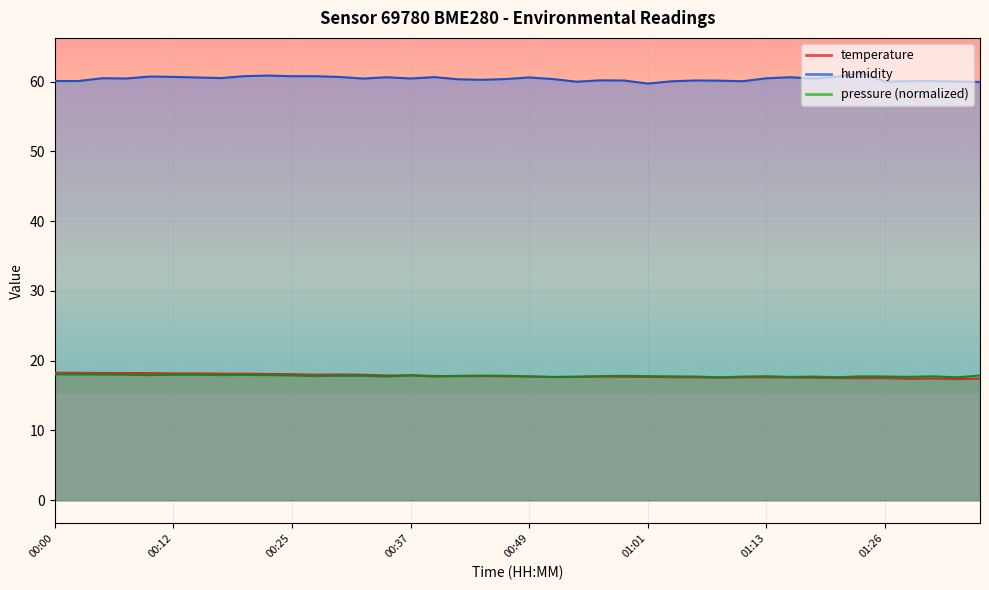

True or false: humidity has a value of 60.8 at 00:20.

True